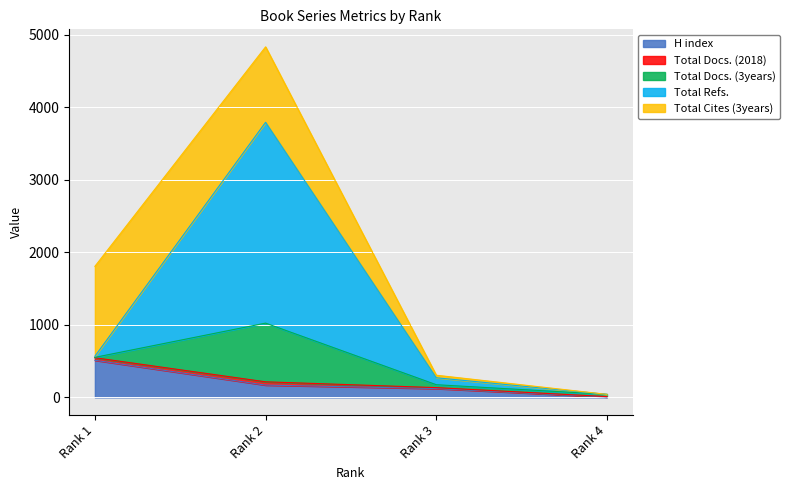

What is the difference between the maximum and minimum values in the Total Docs. (2018) series?

40